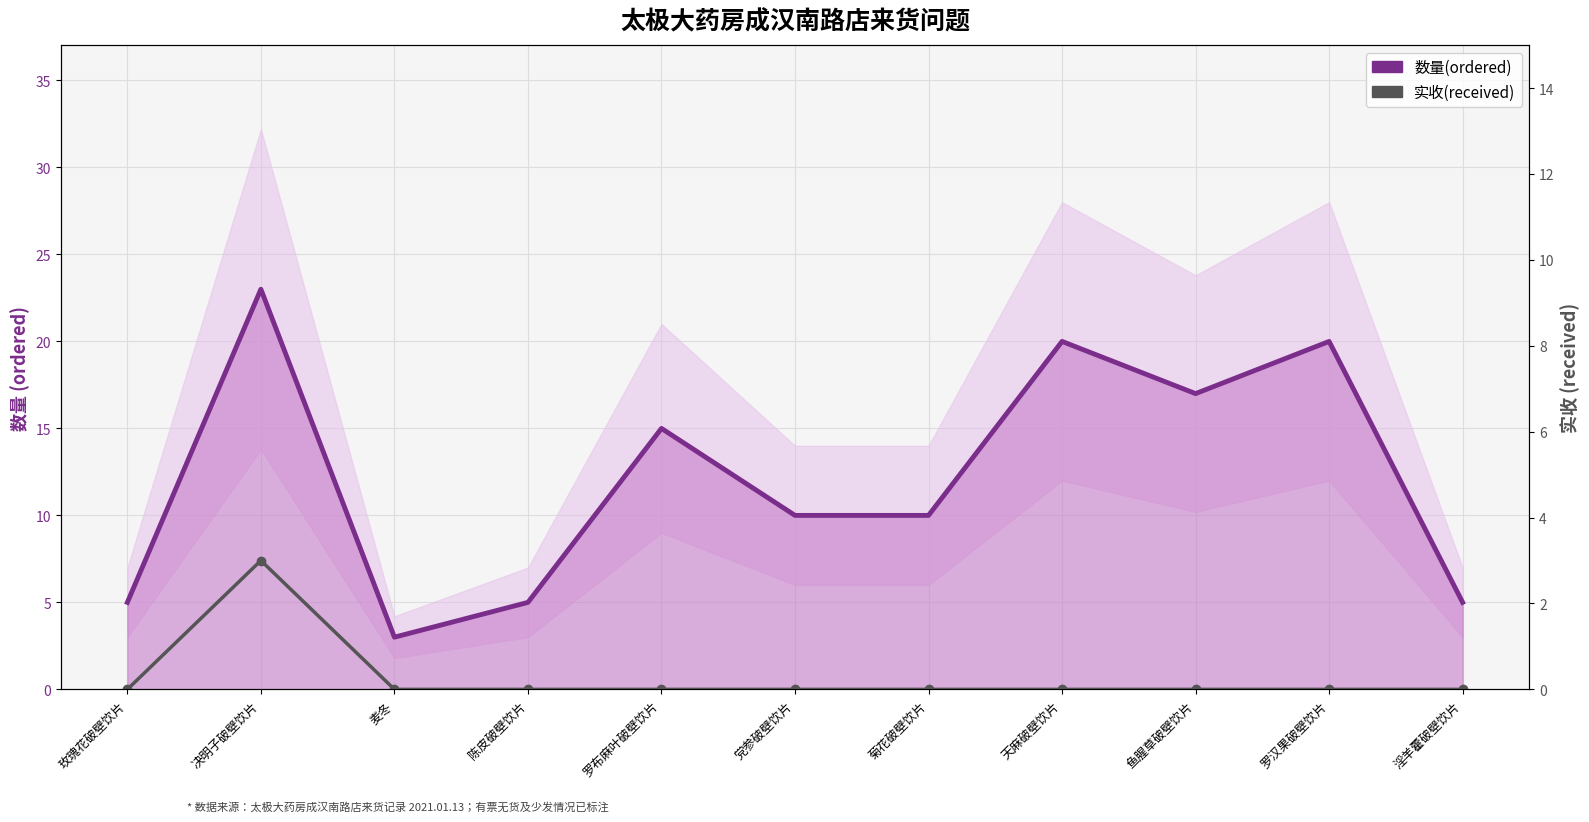

What is the total value across all series at 鱼腥草破壁饮片?

17